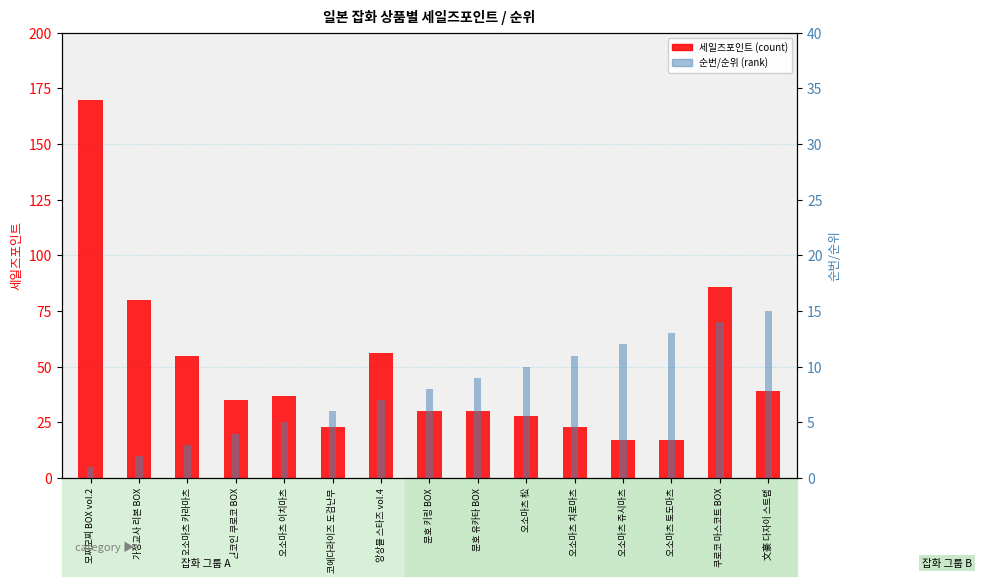

The value of 순번/순위 at 원코인 쿠로코 BOX is 7. True or false?

False